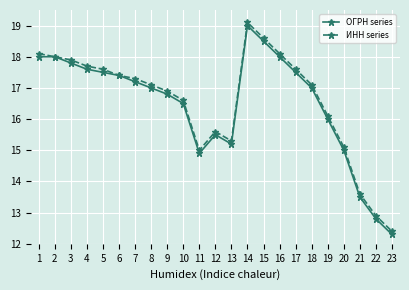

The value of ИНН series at 10 is 6.7. True or false?

False